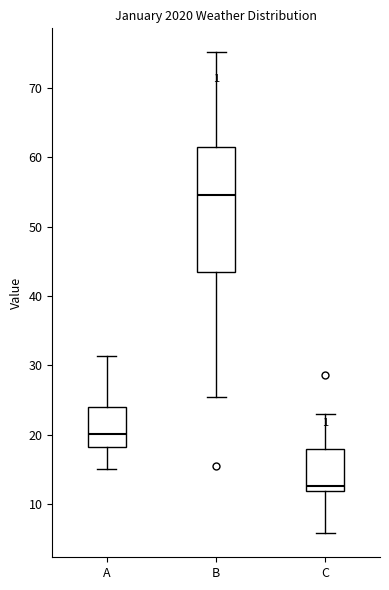

Reading left to right, transcribe this box plot: for each box, give where its median line is, the range the box spans, and where its two whiskers end, as read against the y-axis. The values are not printed on the chart, so give them approximately, as read against the axis.

A: median 20, box 18 to 24, whiskers 15 to 31
B: median 55, box 43 to 61, whiskers 25 to 75
C: median 13, box 12 to 18, whiskers 6 to 23